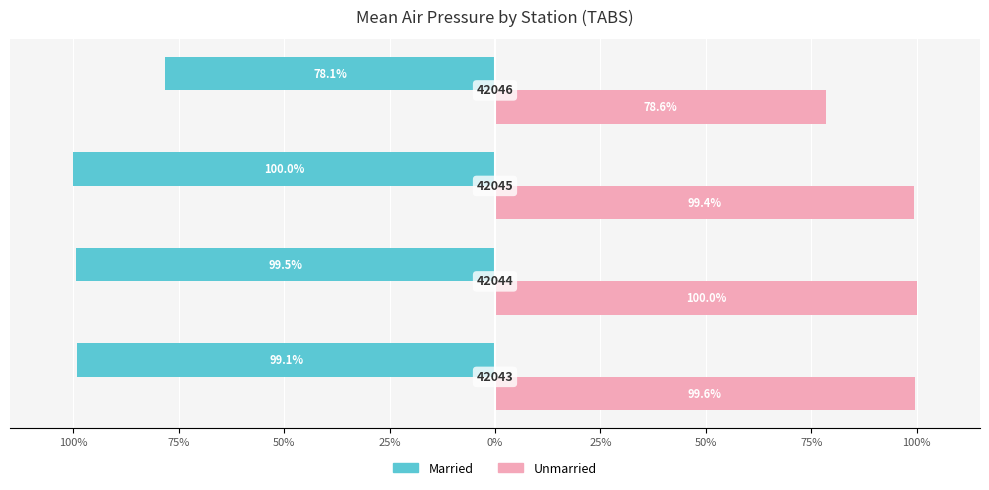

What are all the series names shown in the legend?

Married, Unmarried